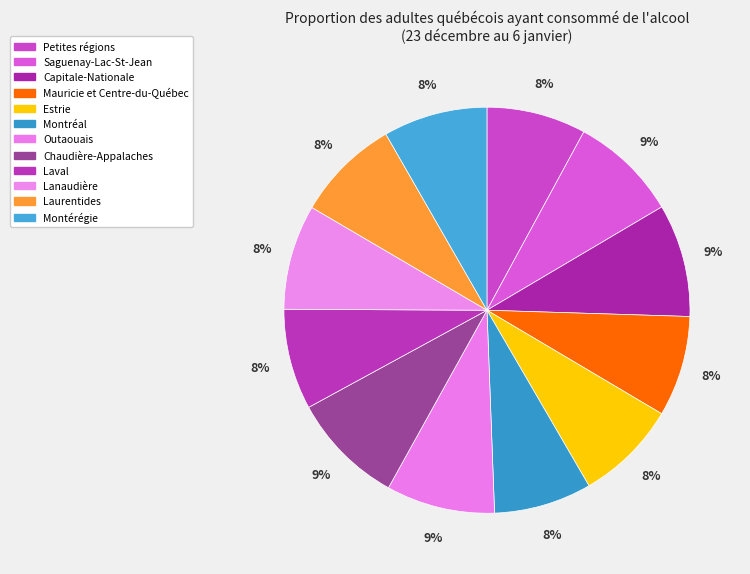

Rank the categories by value from lowest to highest.

Montréal, Petites régions, Laval, Mauricie et Centre-du-Québec, Estrie, Laurentides, Montérégie, Lanaudière, Saguenay-Lac-St-Jean, Outaouais, Capitale-Nationale, Chaudière-Appalaches